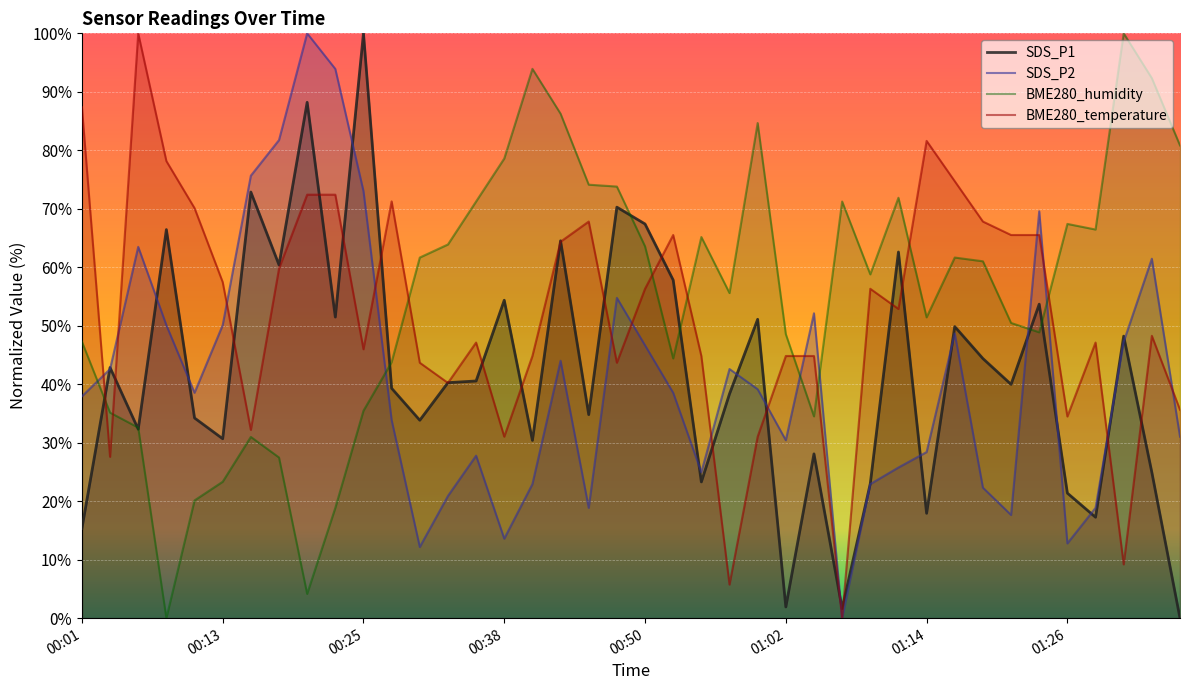

Is the value of SDS_P1 at 00:18 greater than the value of BME280_humidity at 00:08?

Yes